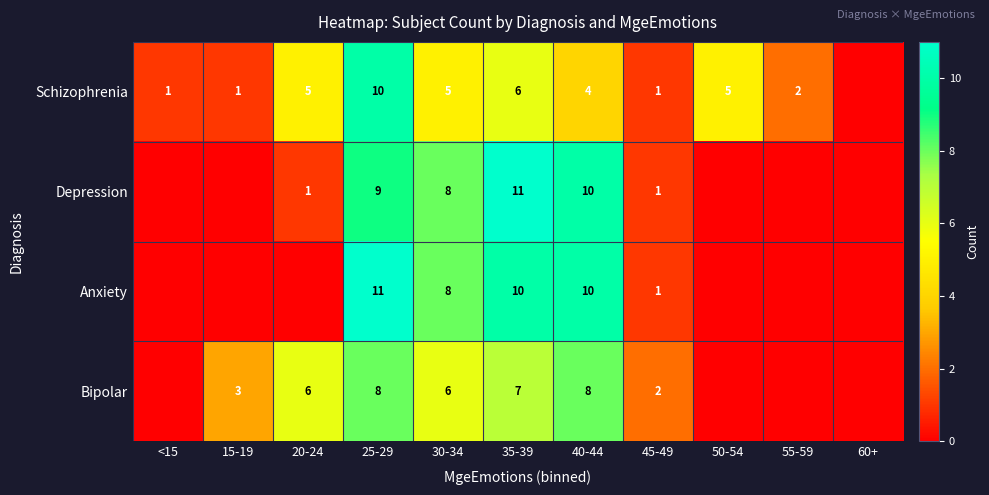

True or false: Anxiety has a value of 6 at 15-19.

False